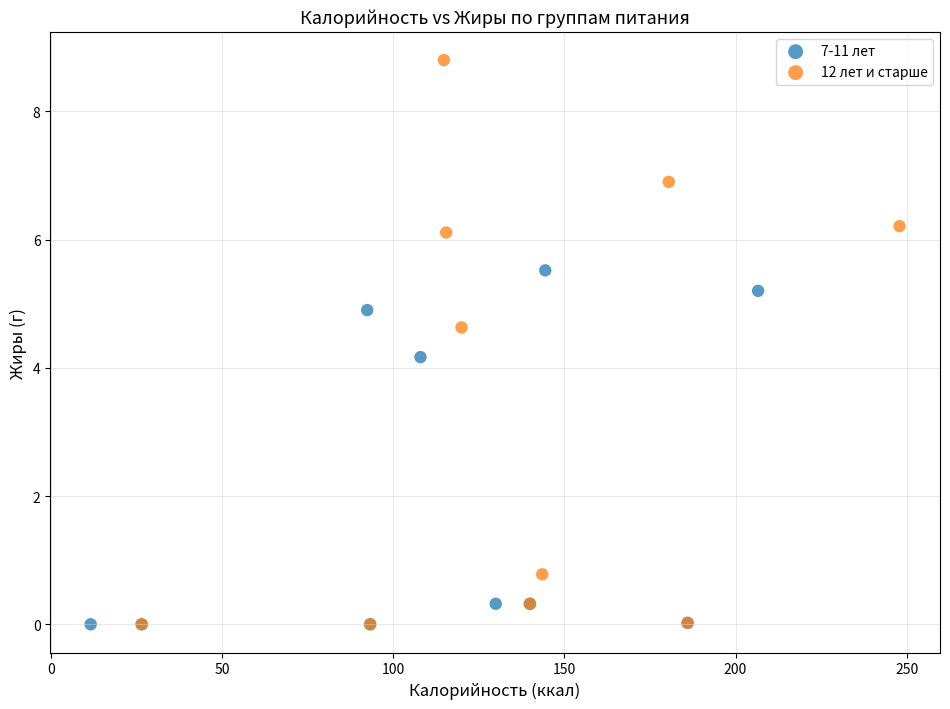

Which series has the widest spread of Y values?

12 лет и старше